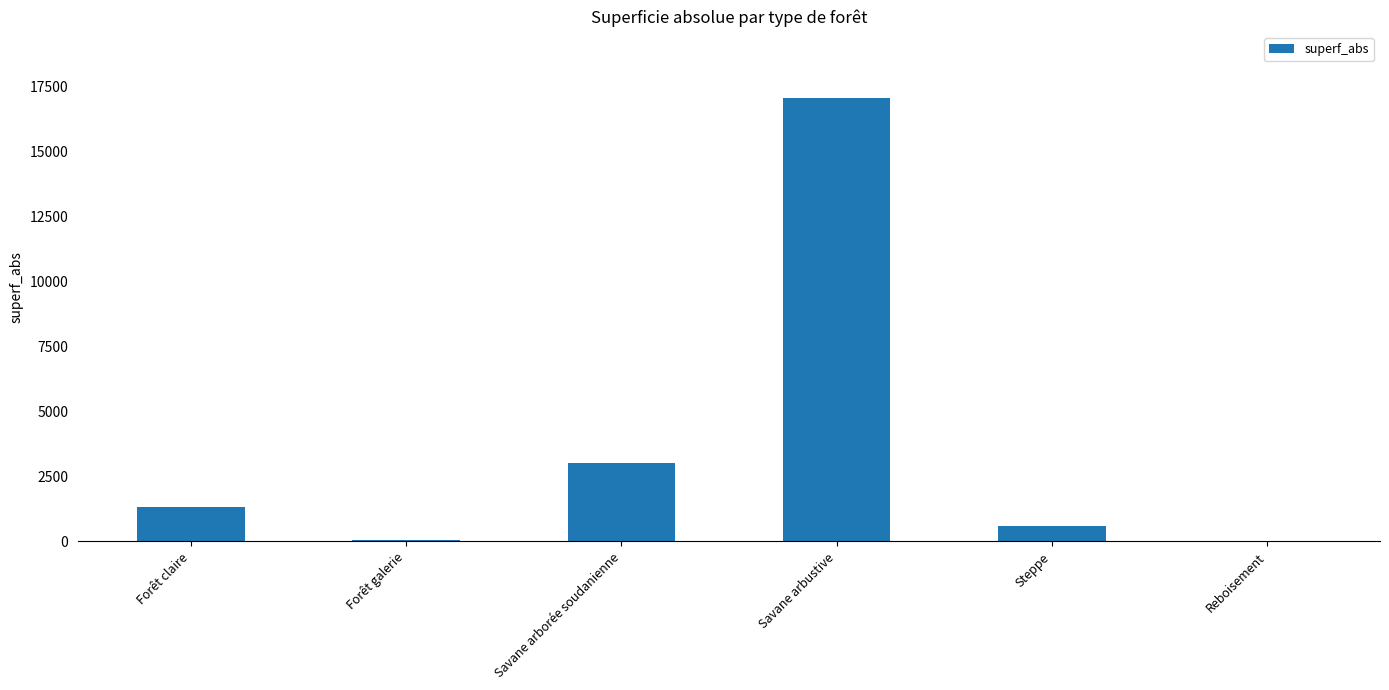

Which label corresponds to the largest value in the chart?

Savane arbustive